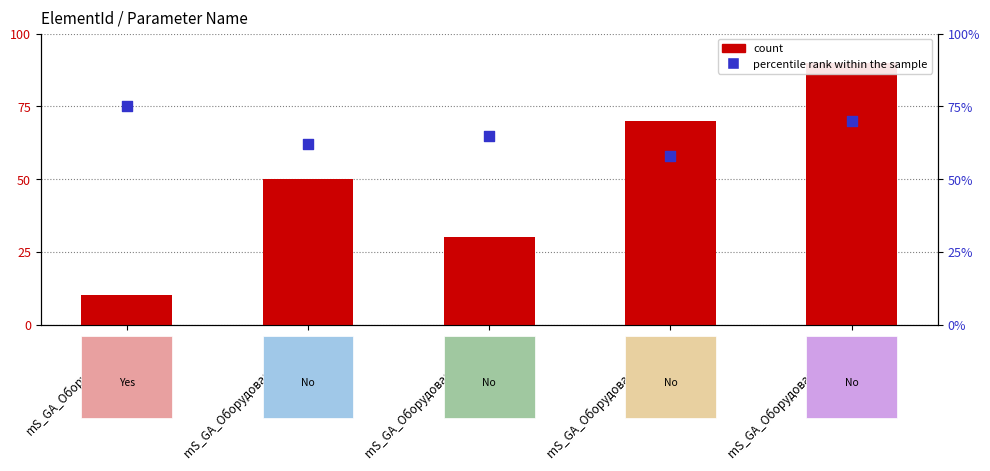

Which series reaches the minimum Y coordinate?

count